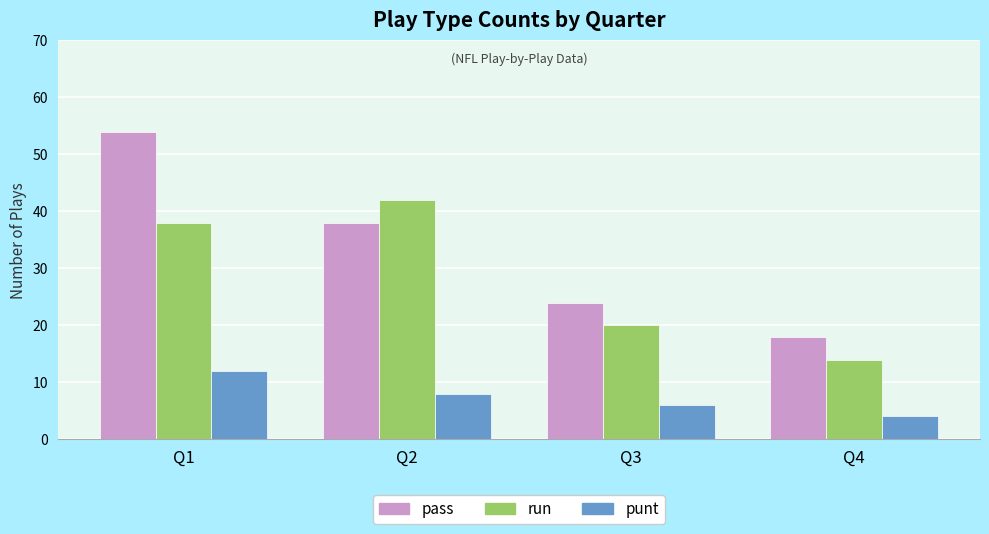

What is the sum of all run values?

114